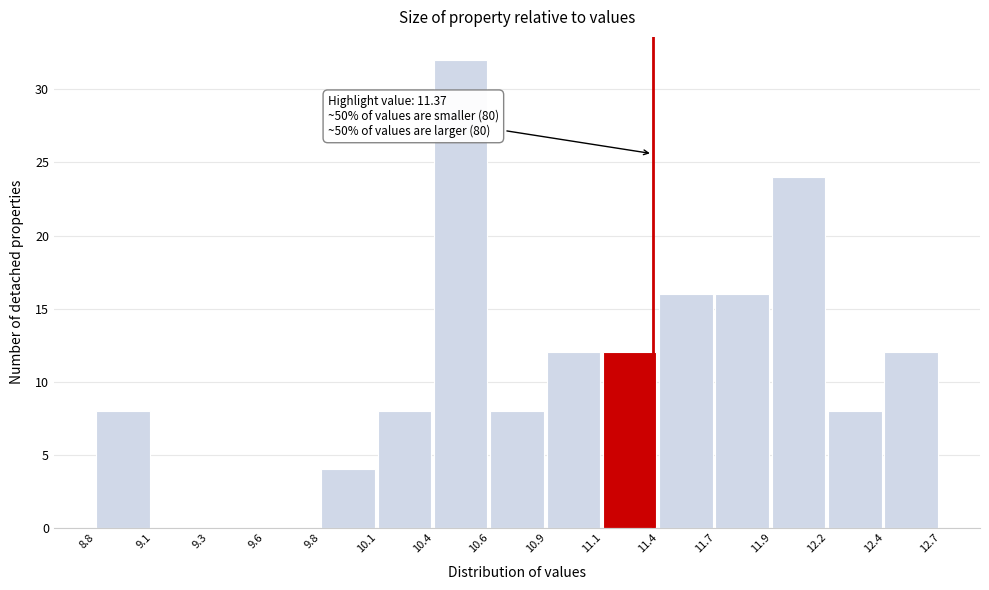

Over which range of the x-axis is the bar tallest?

10.4 to 10.6